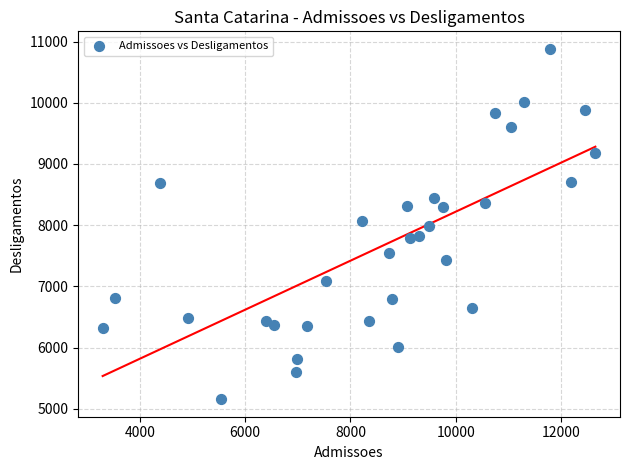

What is the range of X values (max minus min)?

9354